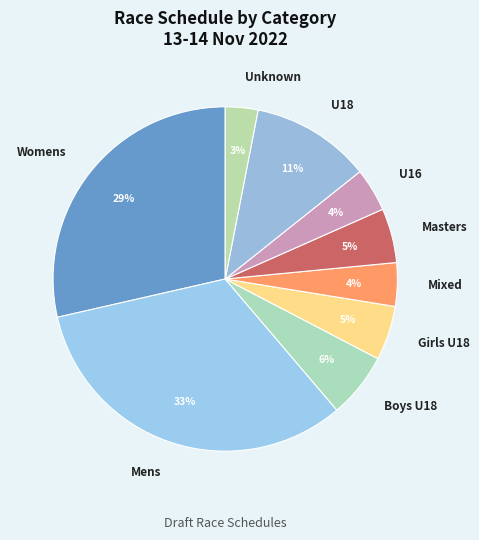

Which category has the smallest portion of the pie?

Unknown